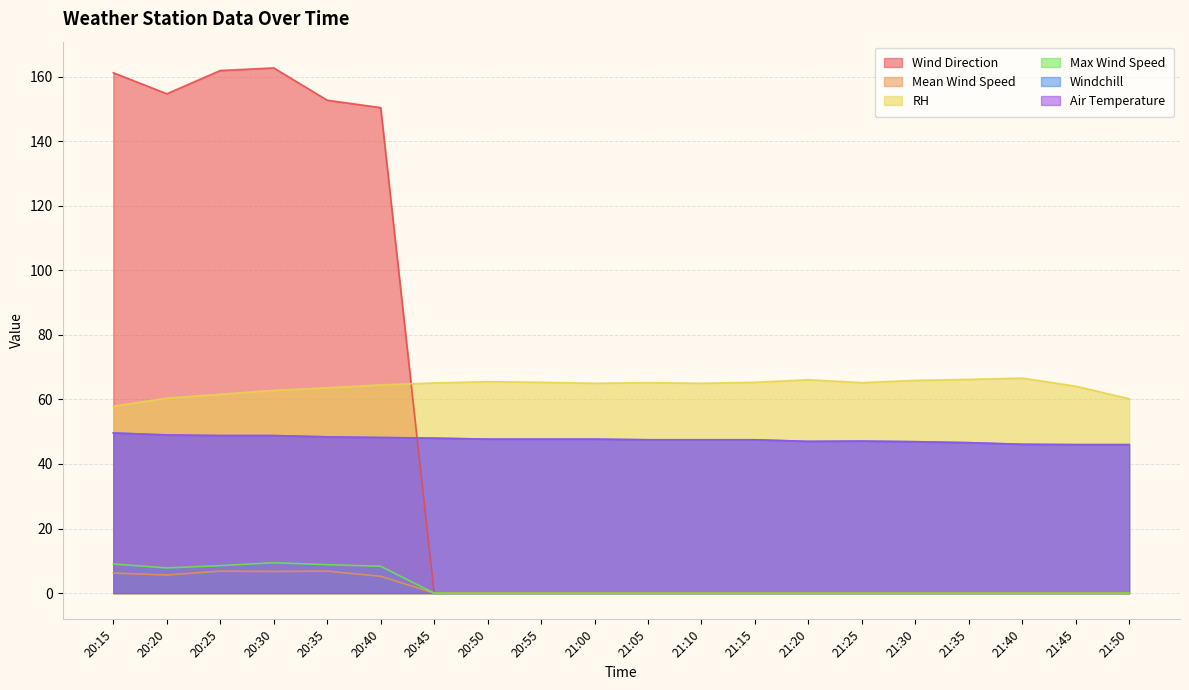

List the labels in order of Air Temperature value, largest first.

20:15, 20:20, 20:25, 20:30, 20:35, 20:40, 20:45, 20:50, 20:55, 21:00, 21:05, 21:10, 21:15, 21:25, 21:20, 21:30, 21:35, 21:40, 21:45, 21:50